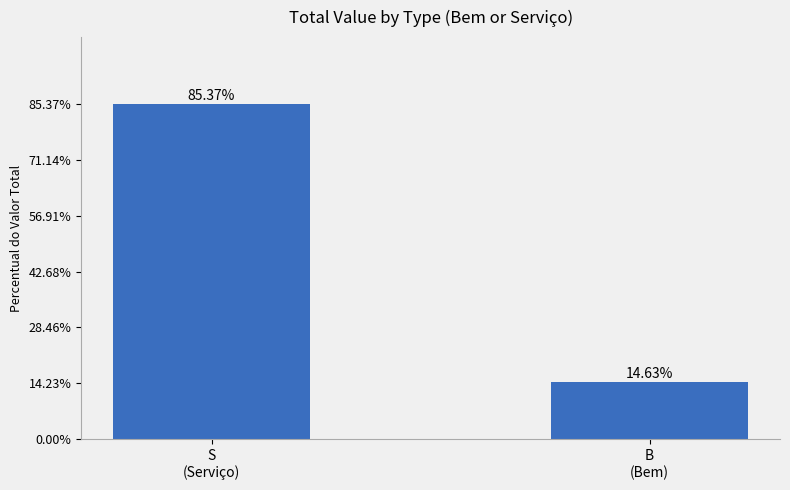

What is the sum of all values?

100.0